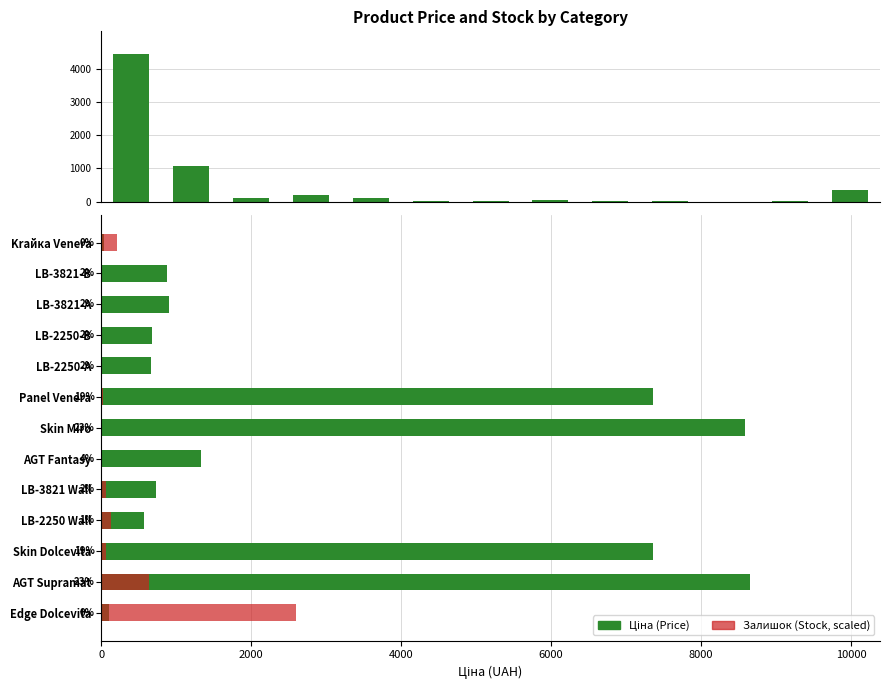

What value does the Ціна (Price) series have at Edge Dolcevita?

110.5